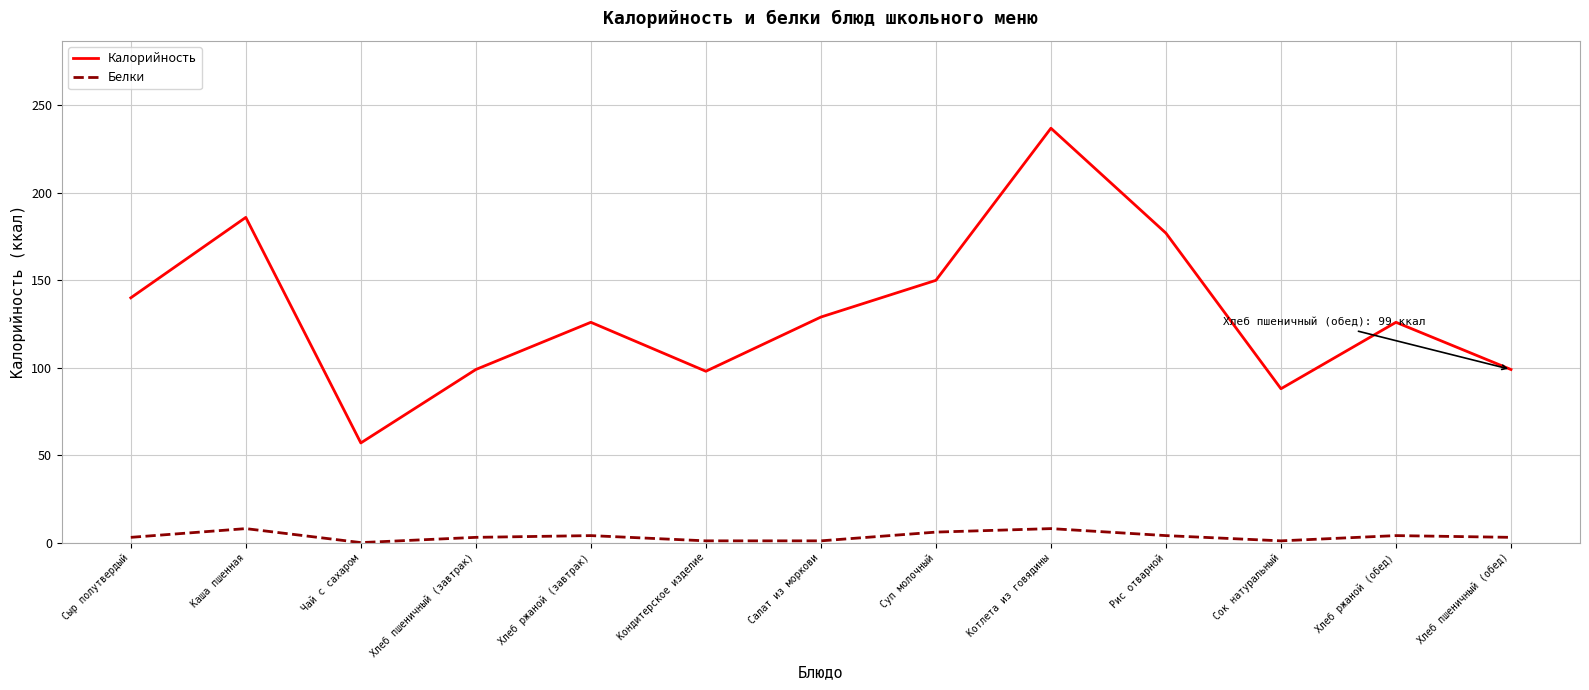

Which series changed the most between Сыр полутвердый and Каша пшенная?

Калорийность